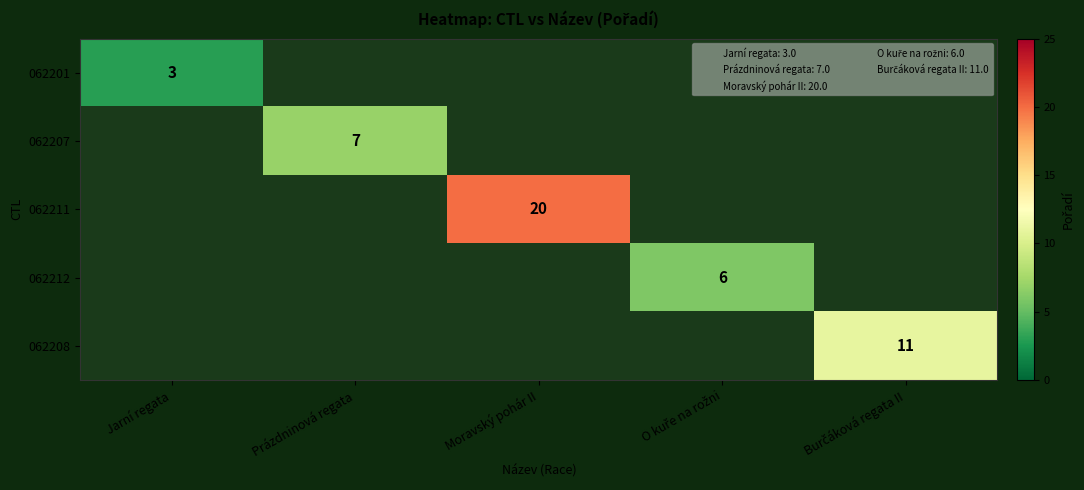

How many distinct data groups are displayed?

5